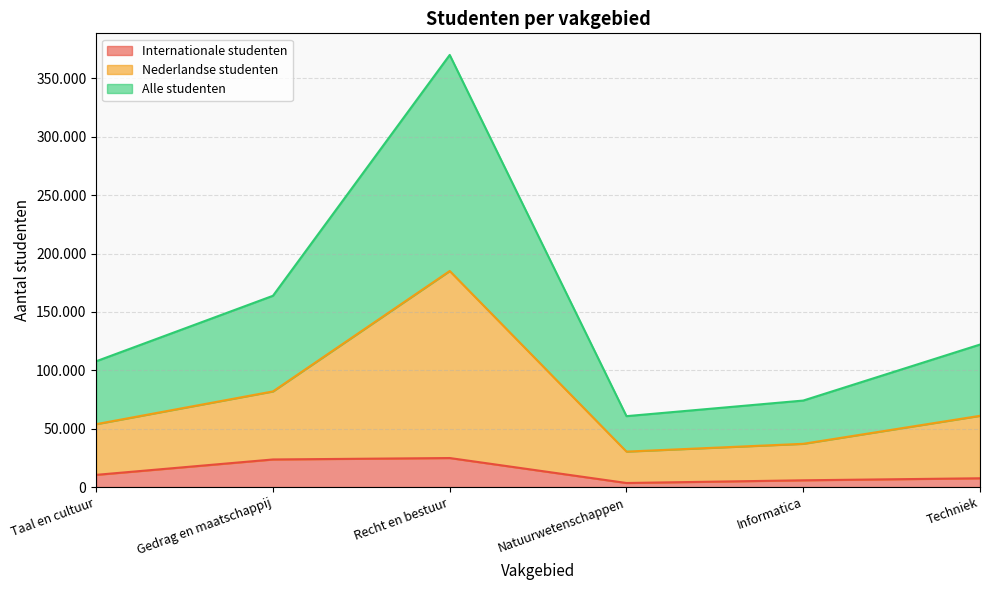

Where is Nederlandse studenten nearest to the value 107715?

Gedrag en maatschappij